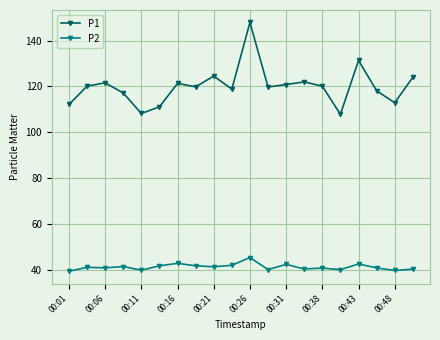

Which series has the widest spread of values?

P1